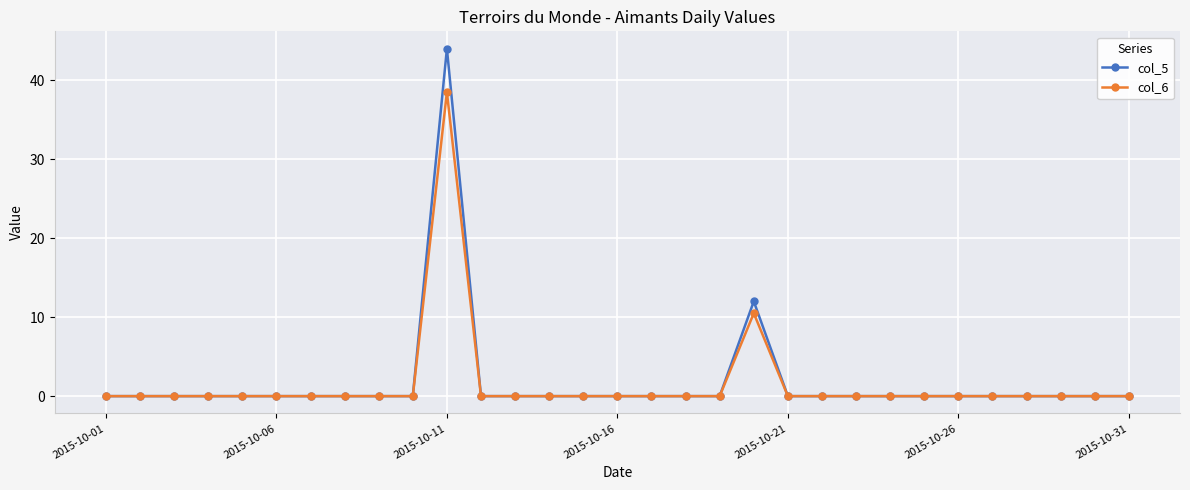

What is the sum of all col_5 values?

56.0